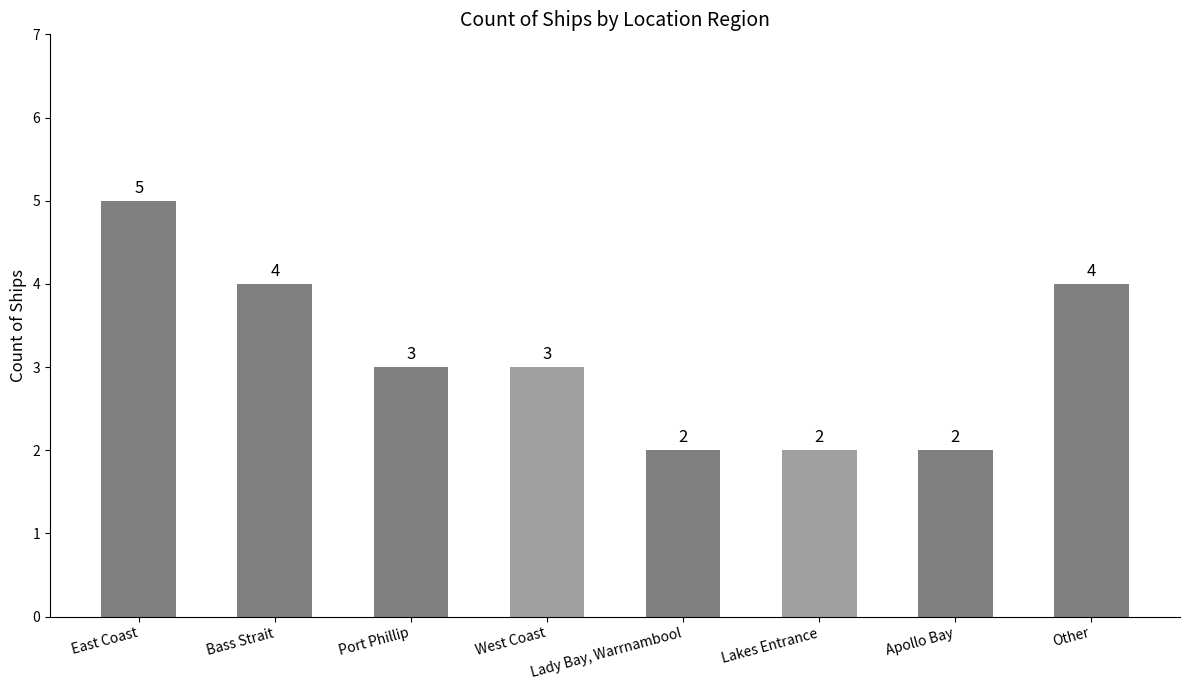

Which has a higher value, Lakes Entrance or West Coast?

West Coast